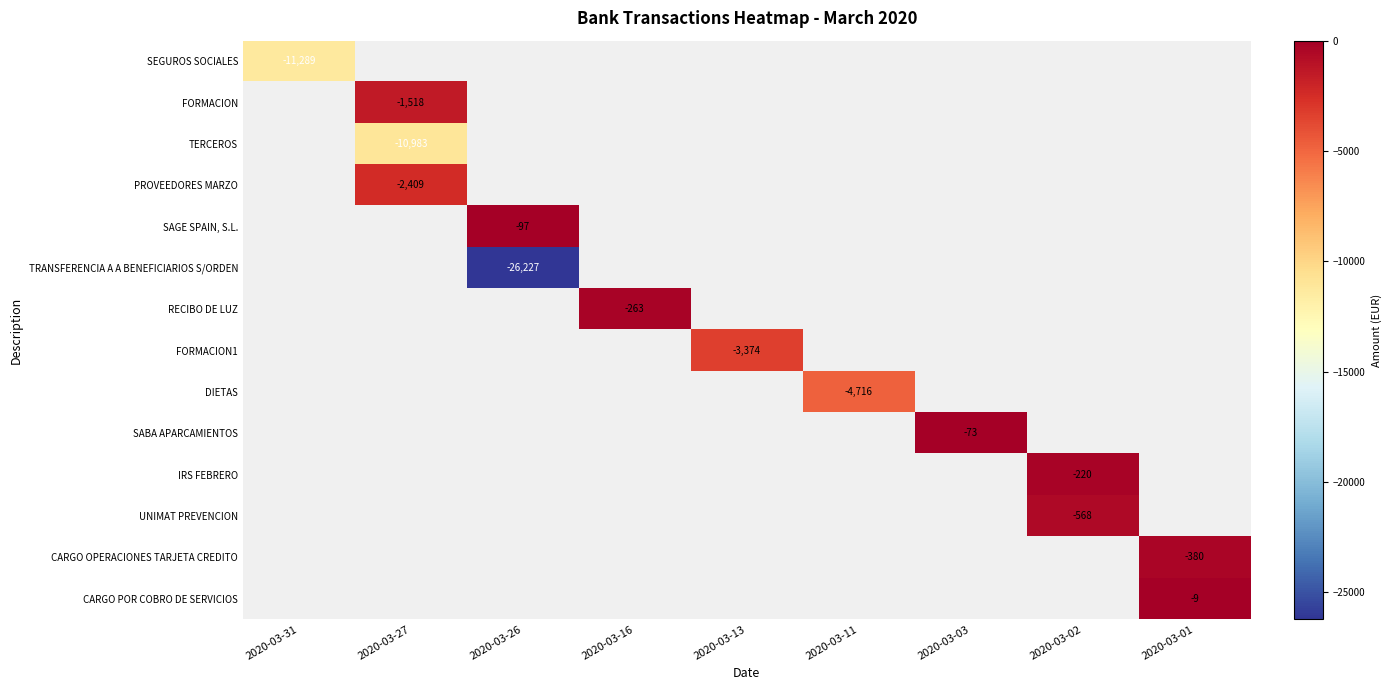

Which series has the widest spread of values?

row_0